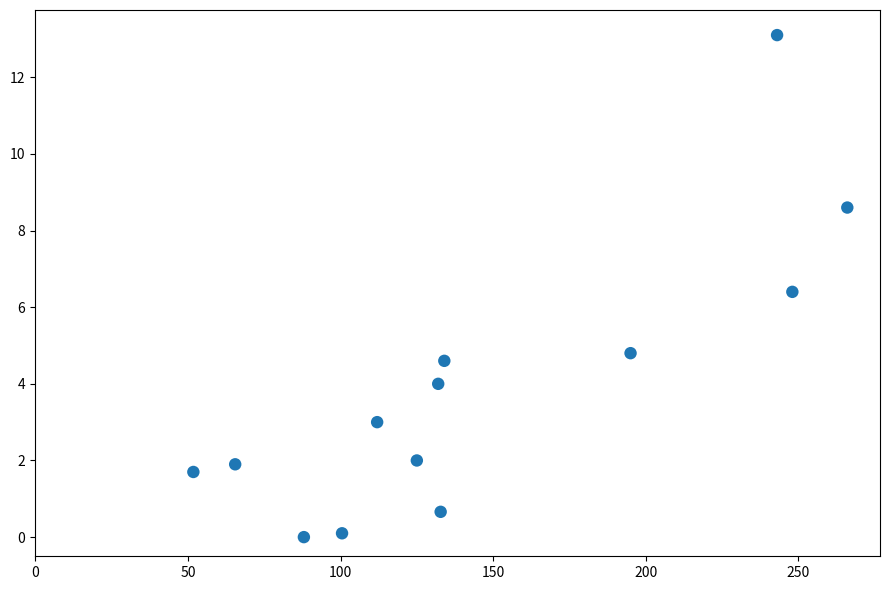

What is the range of Y values (max minus min)?

13.1